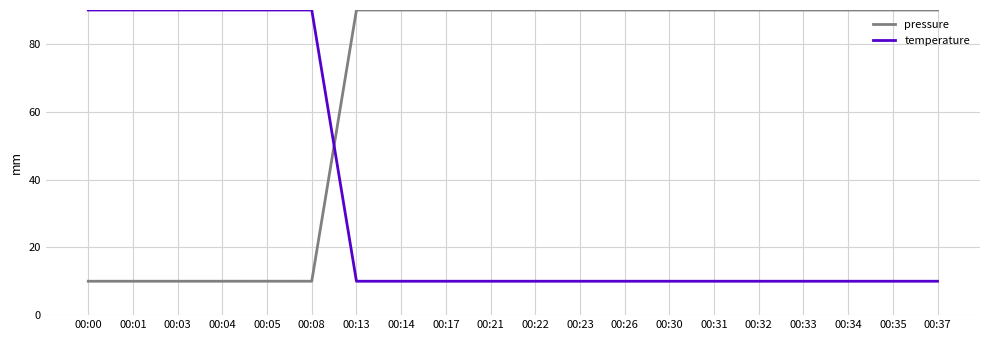

At how many categories does at least one series exceed 22?

20